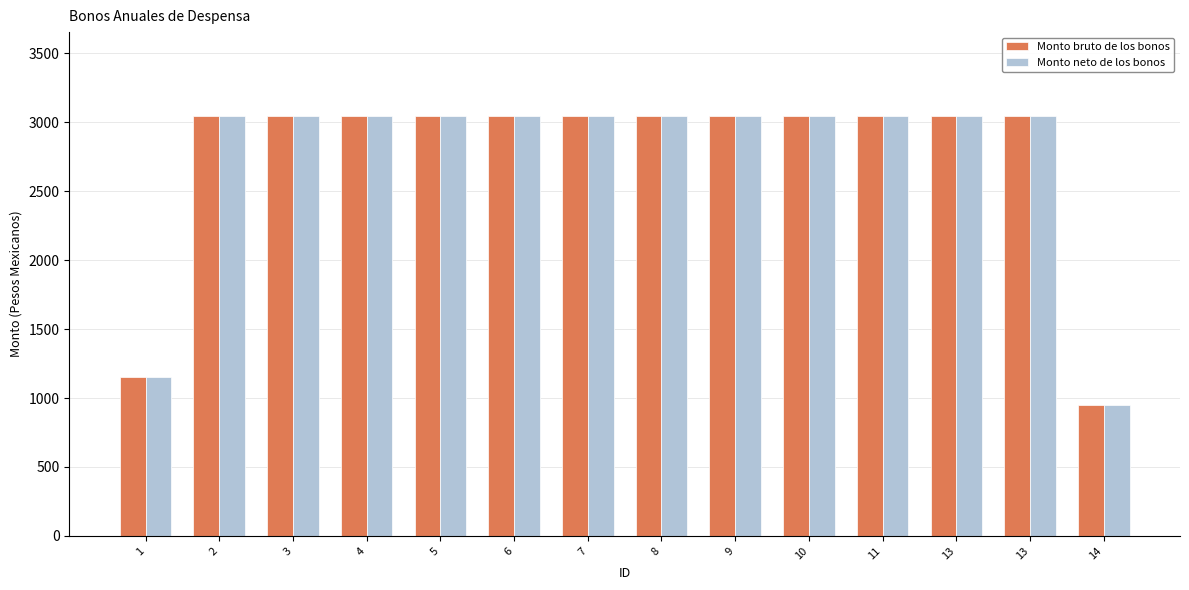

What is the value of the Monto neto de los bonos bar at the 5th from the left?

3045.0